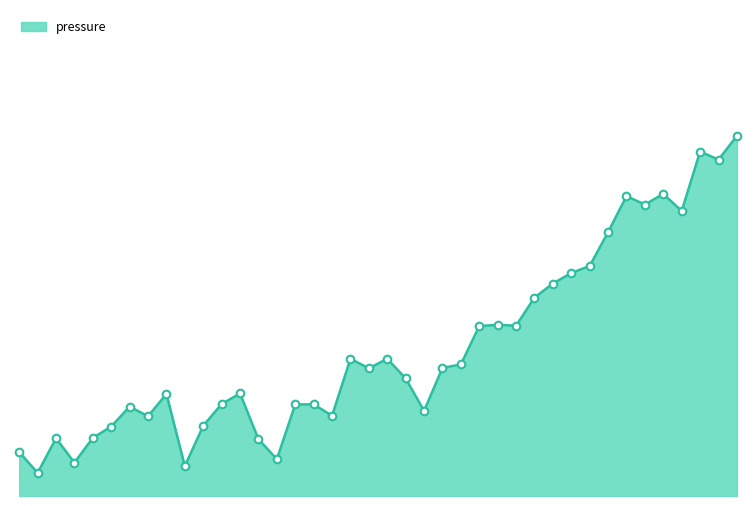

Is this an area chart (filled region under the line)?

Yes